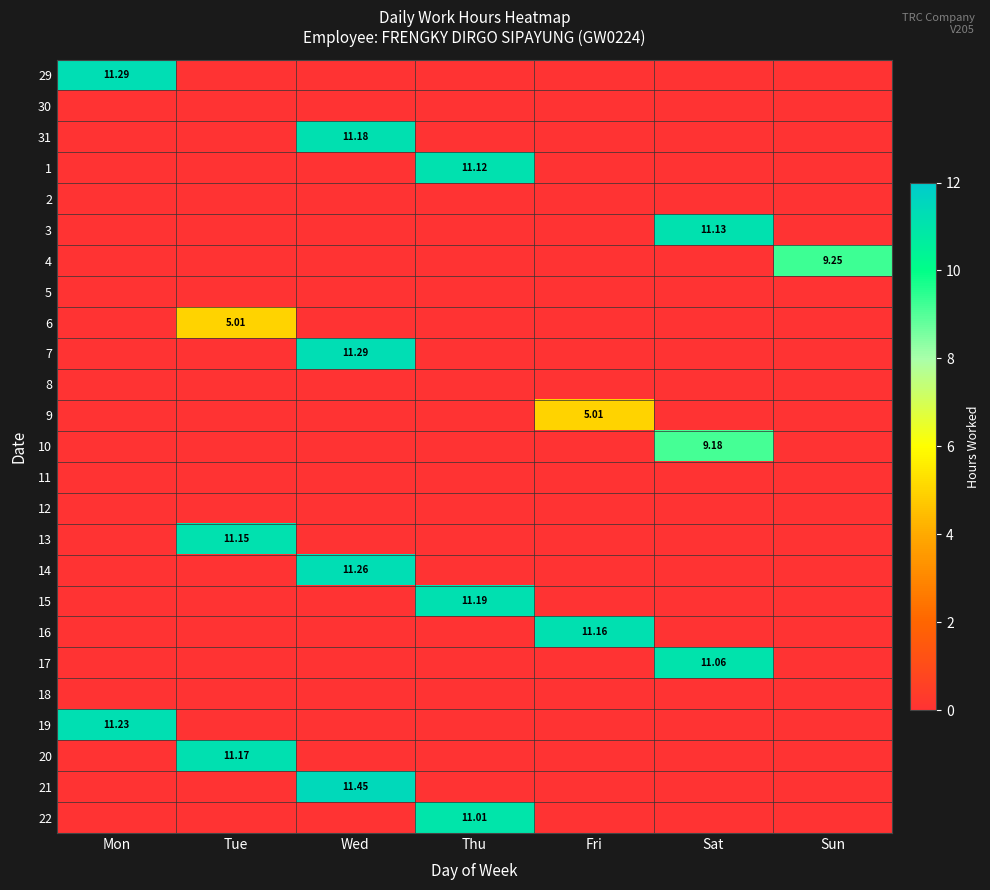

True or false: 7 has a value of 0.0 at Fri.

True